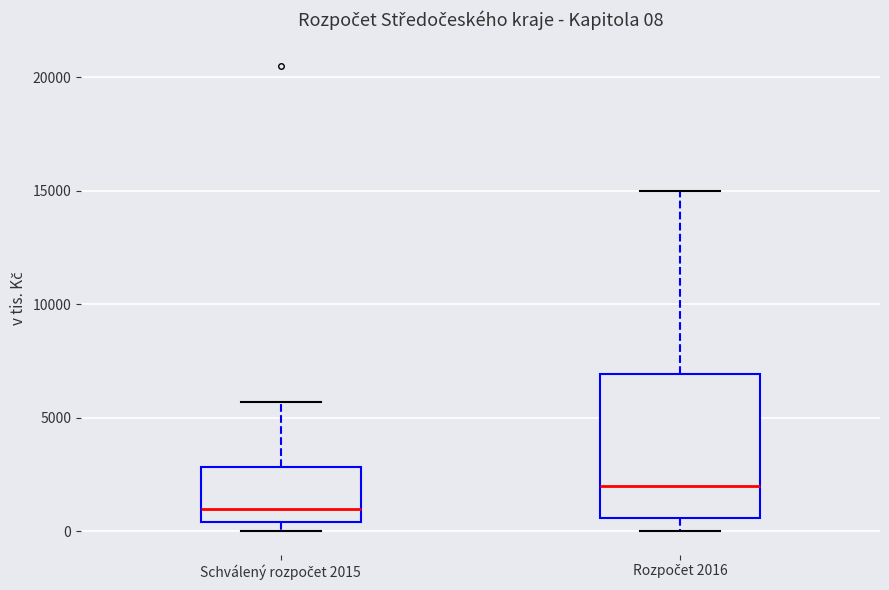

Which box is the tallest, from its lower edge to its upper edge?

Rozpočet 2016